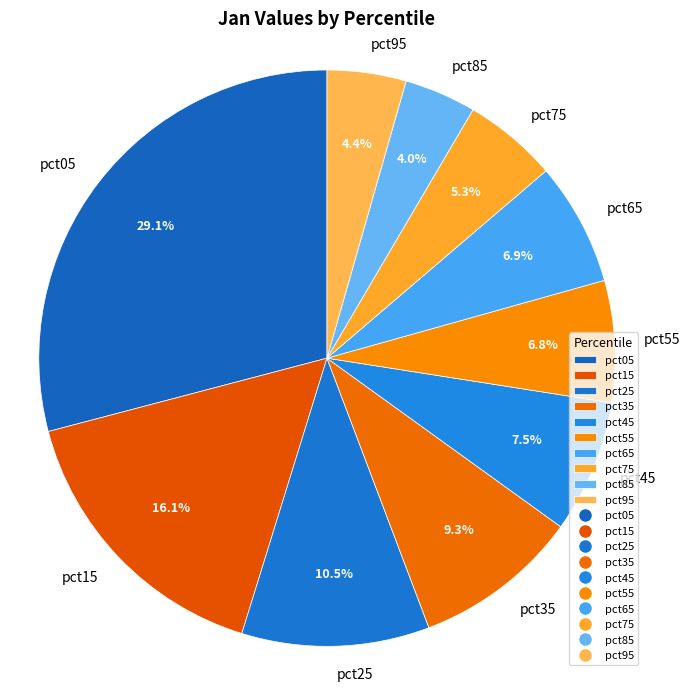

Is there any slice that represents more than half of the pie?

No